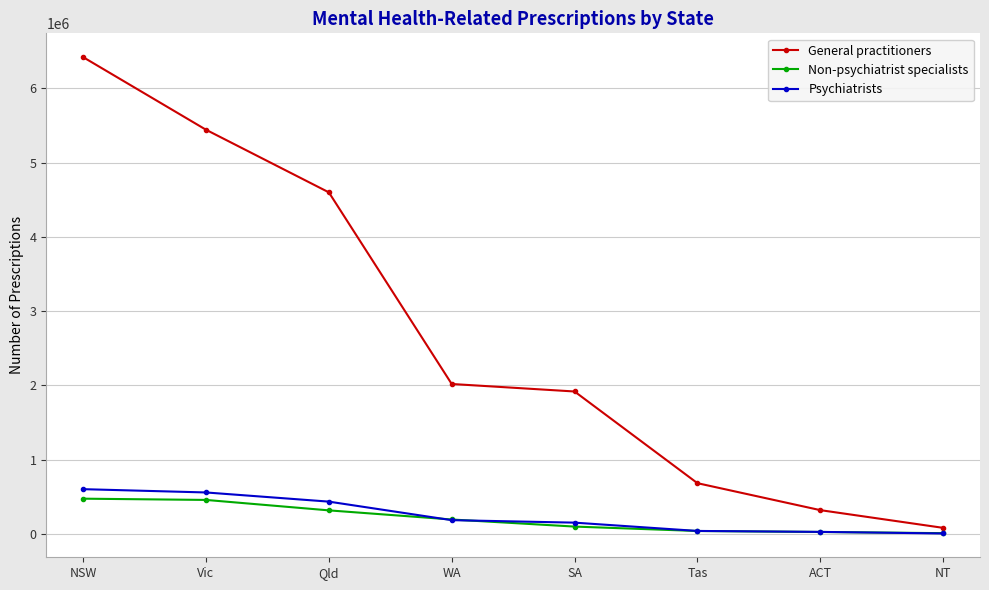

What is the difference between the Non-psychiatrist specialists values at Tas and SA?

59437